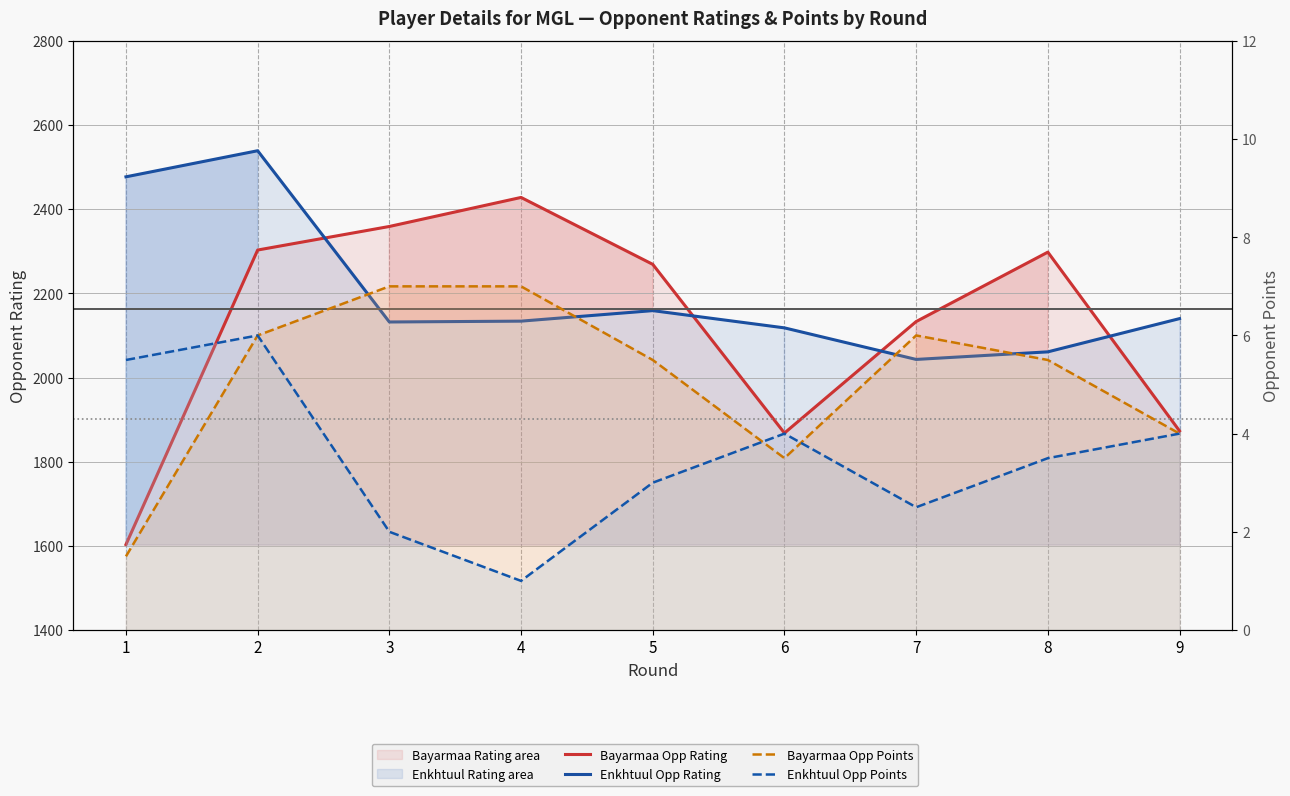

Which has a higher value, 8 or 1?

8